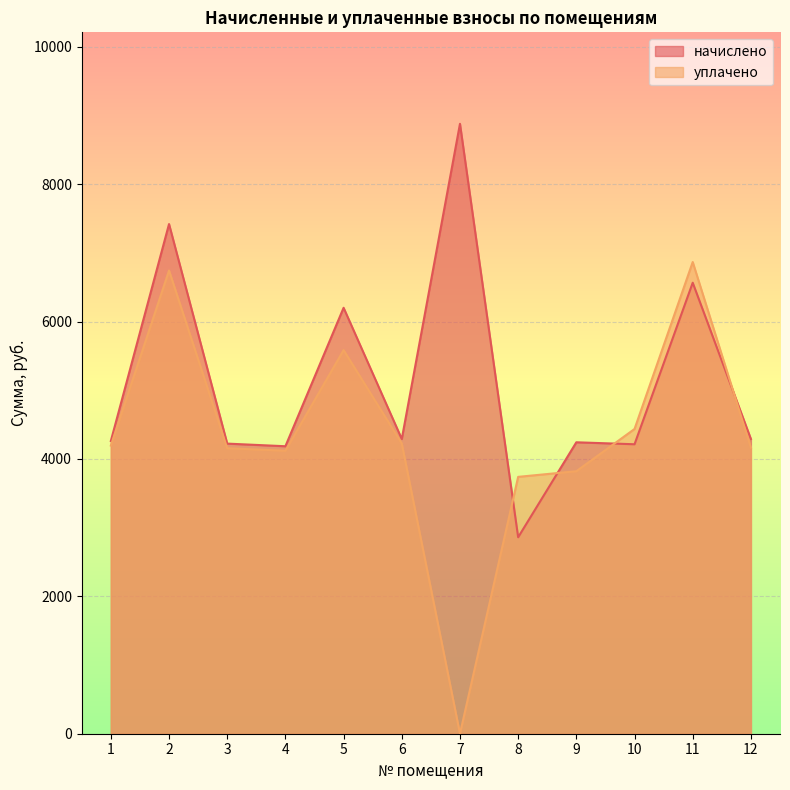

How many lines are shown in the chart?

2